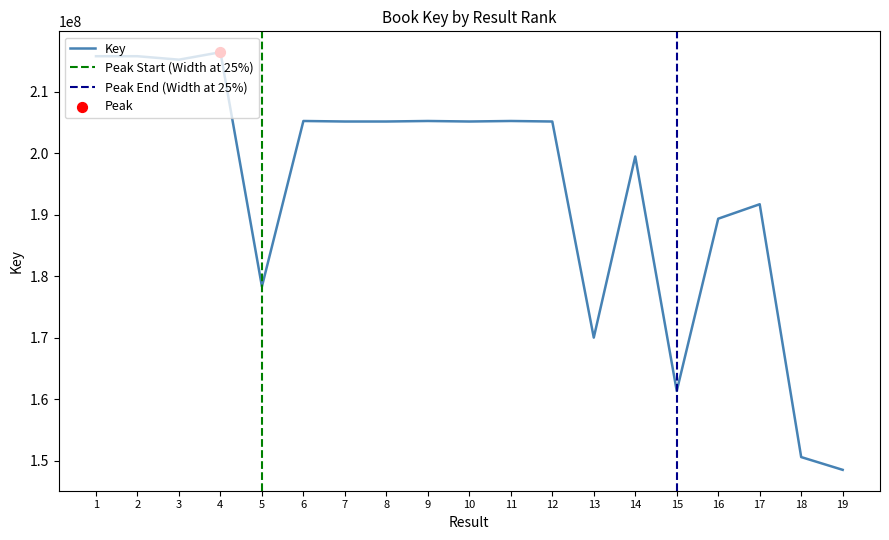

Which has a higher value, 17 or 18?

17